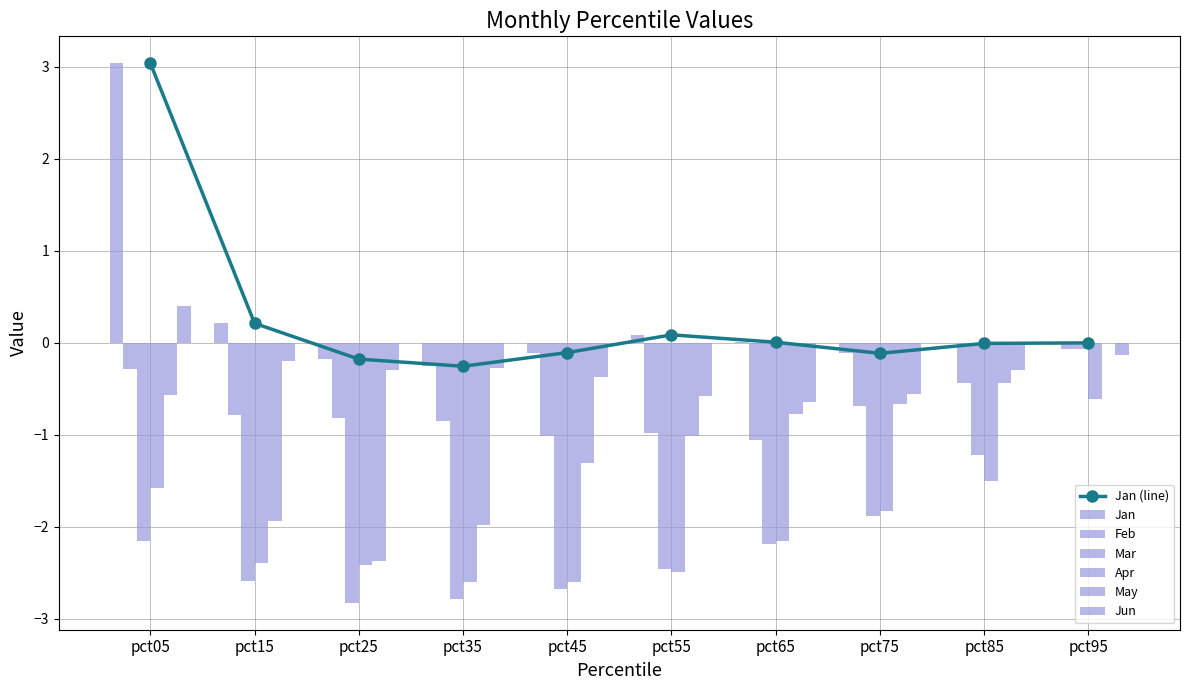

What value does the Feb series have at pct15?

-0.8